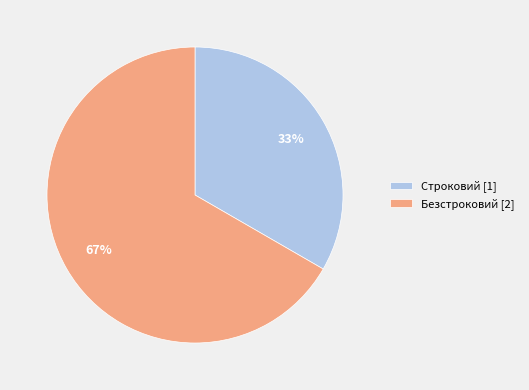

Is it true that Безстроковий is 76% of the pie?

False